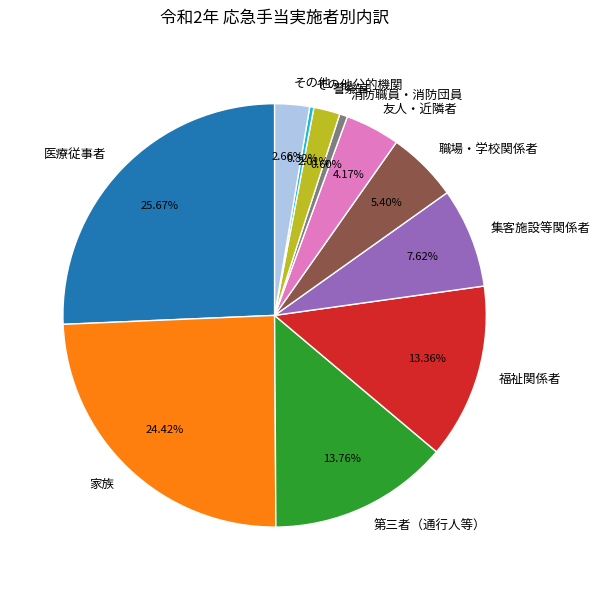

How many segments does this pie chart have?

11